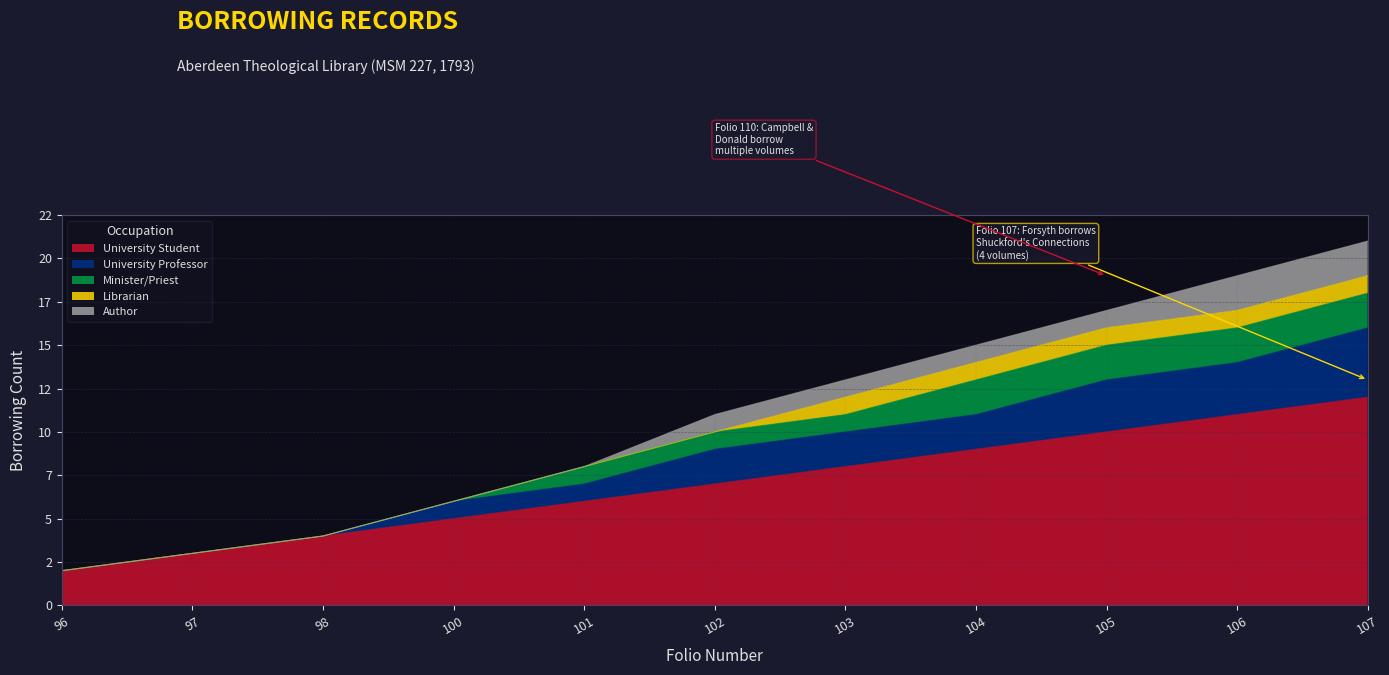

How many data points in Author are above 1?

2